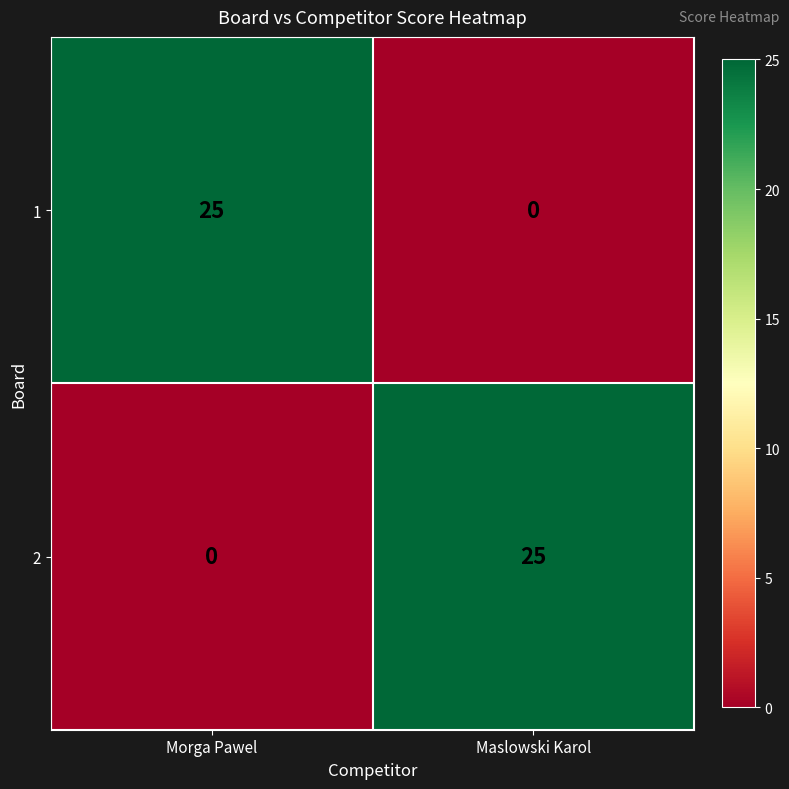

The value of 2 at Maslowski Karol is 44. True or false?

False